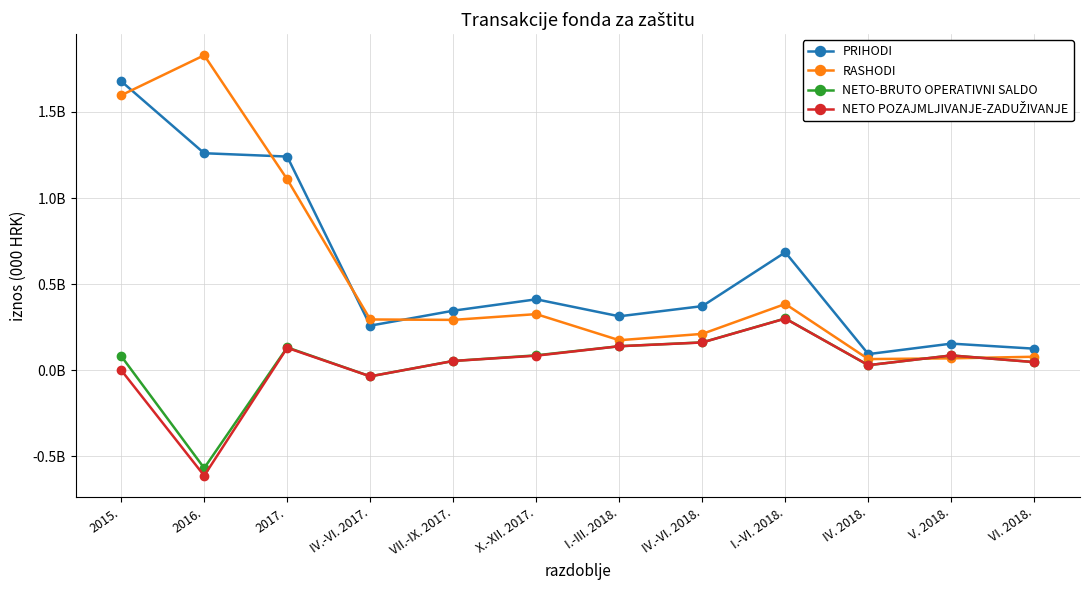

Is this an area chart (filled region under the line)?

No